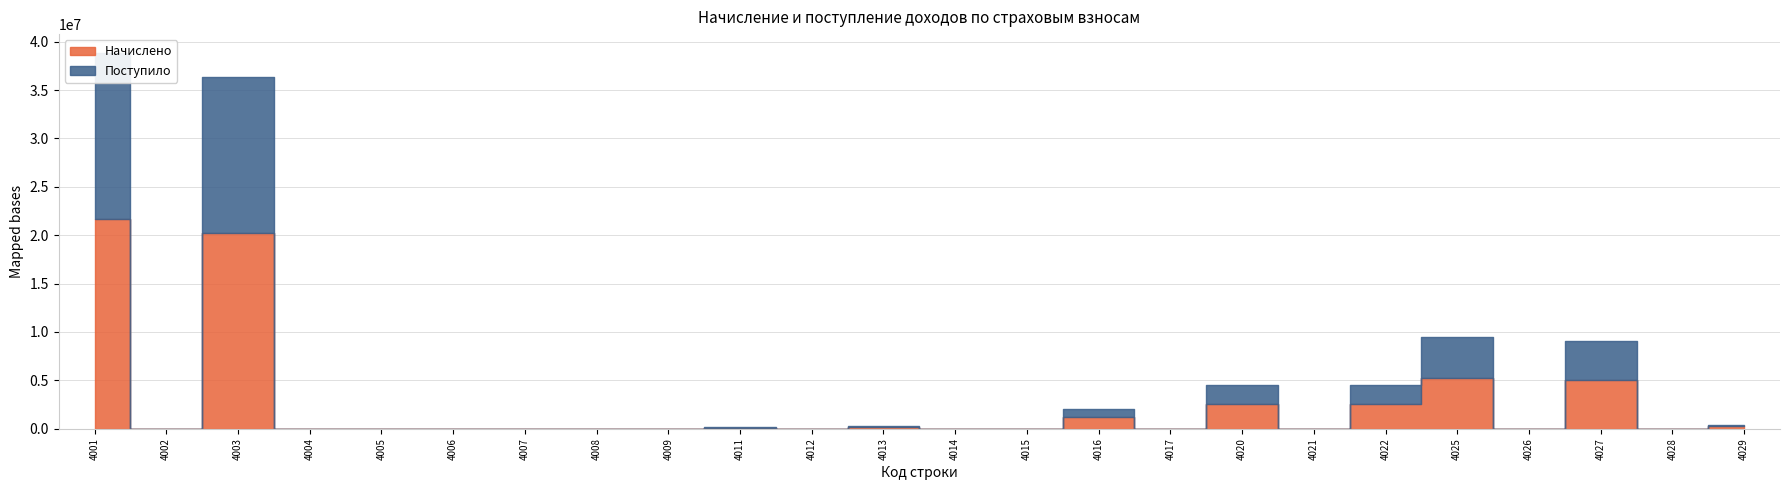

What is the value of the Начислено point at the 3rd from the left?

20244678